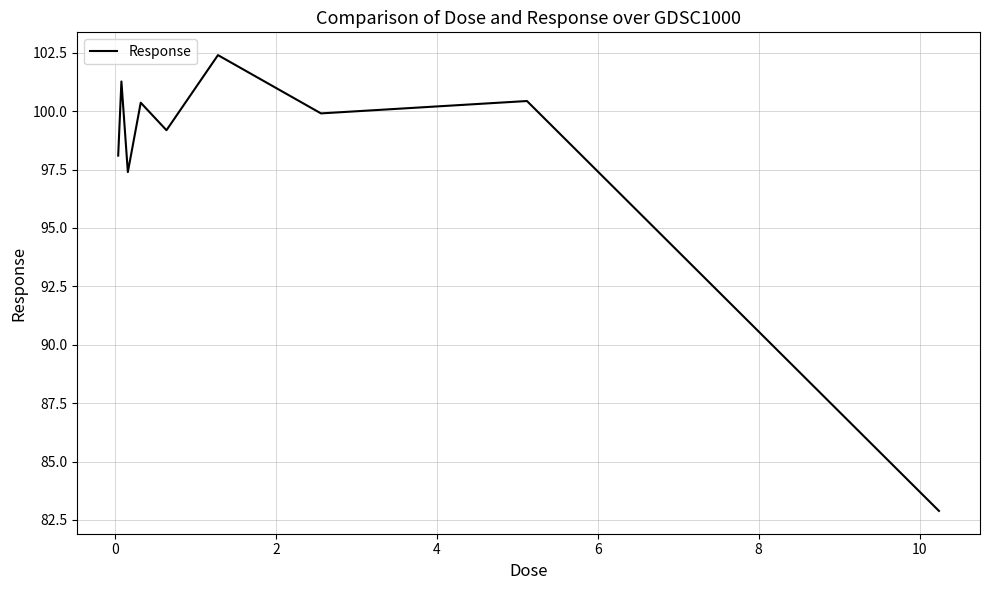

What is the maximum value shown in the chart?

102.4